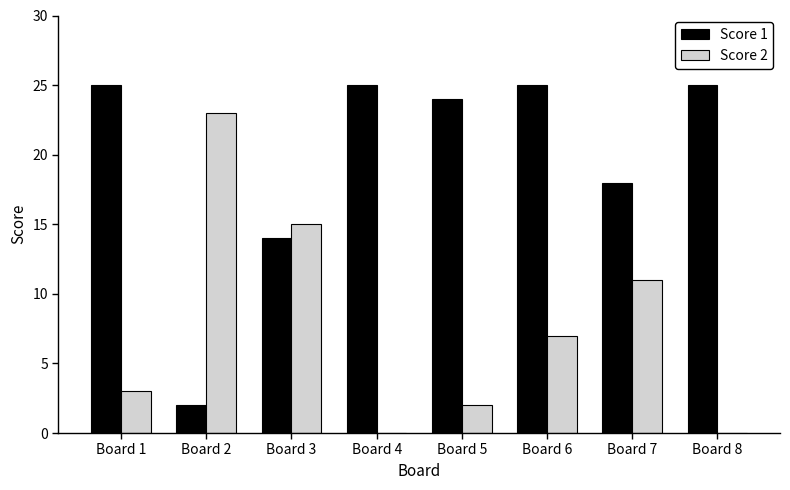

Reading left to right, list all the values displayed in this chart.

Score 1: Board 1=25	Board 2=2	Board 3=14	Board 4=25	Board 5=24	Board 6=25	Board 7=18	Board 8=25
Score 2: Board 1=3	Board 2=23	Board 3=15	Board 4=0	Board 5=2	Board 6=7	Board 7=11	Board 8=0